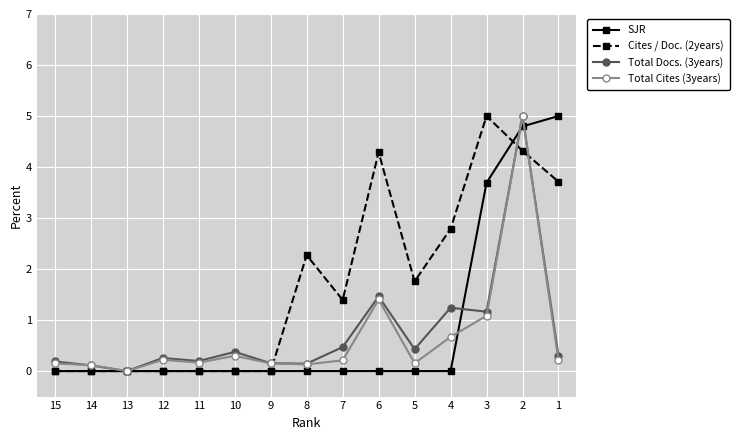

Read the Total Docs. (3years) value at 7.

0.5